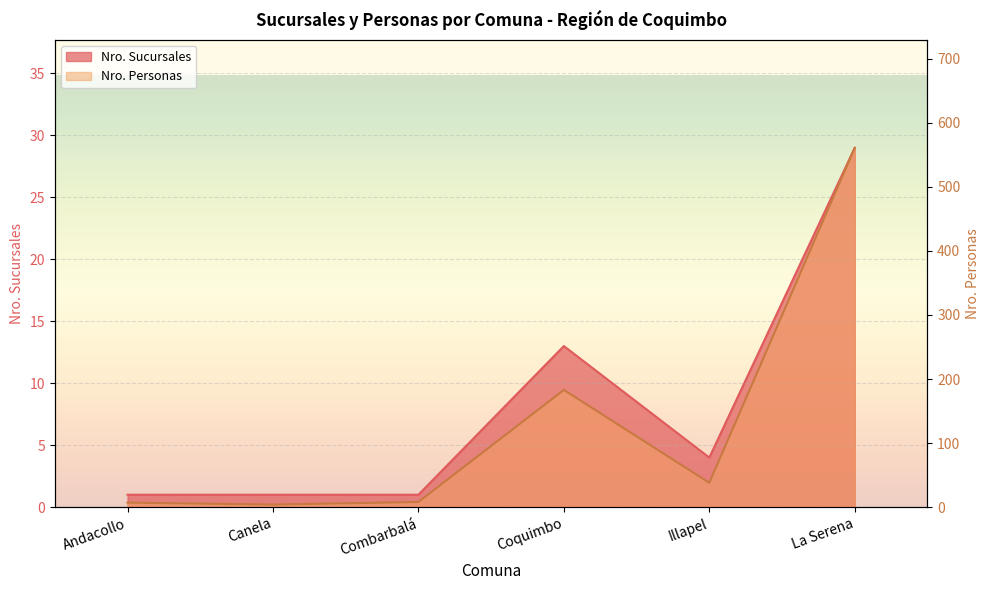

Reading right to left, transcribe all the data shown in this chart.

Nro. Sucursales: 29	4	13	1	1	1
Nro. Personas: 561	38	183	8	4	7